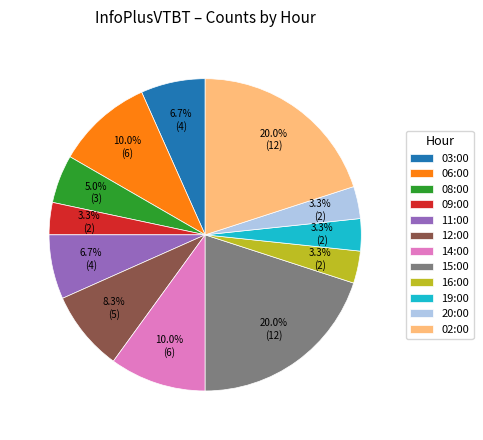

Combined, what portion of the pie is 06:00 and 02:00?

30.0%